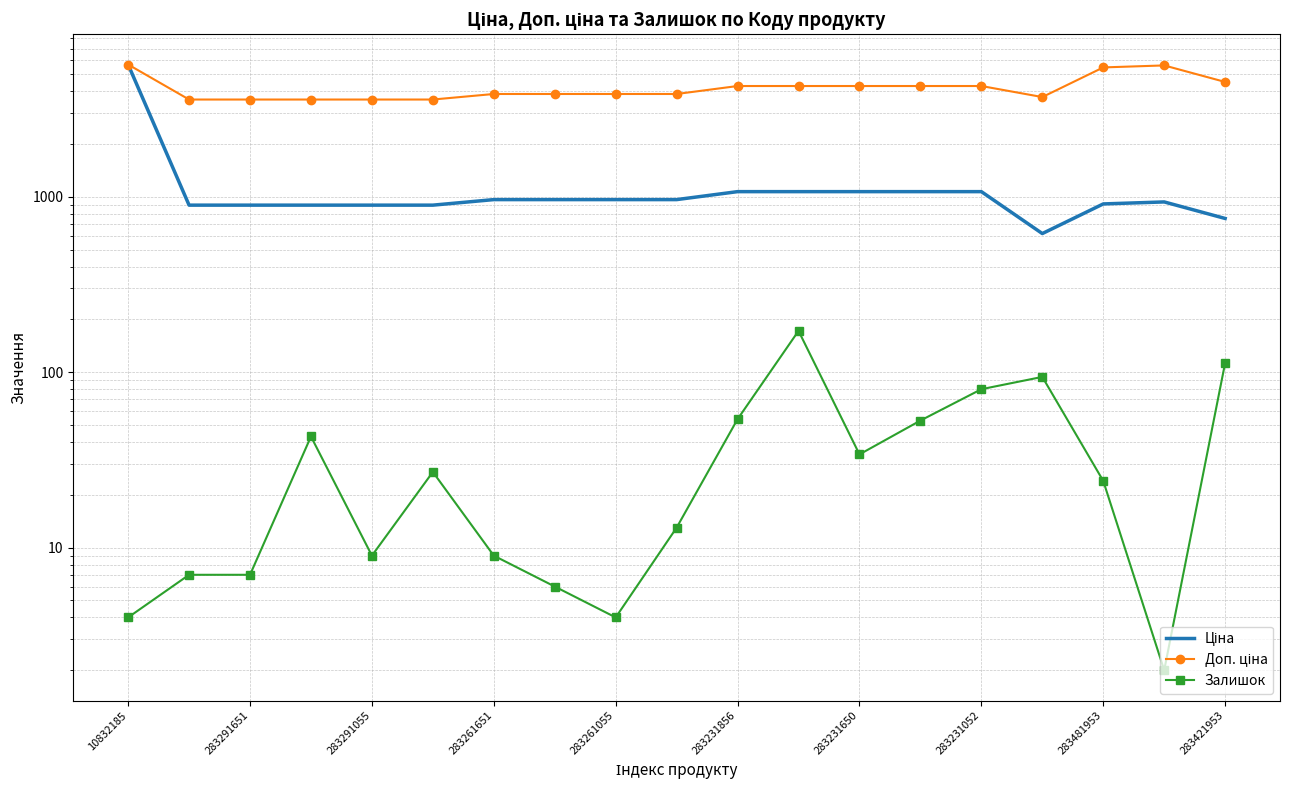

At which category does Доп. ціна reach its first local peak?

17